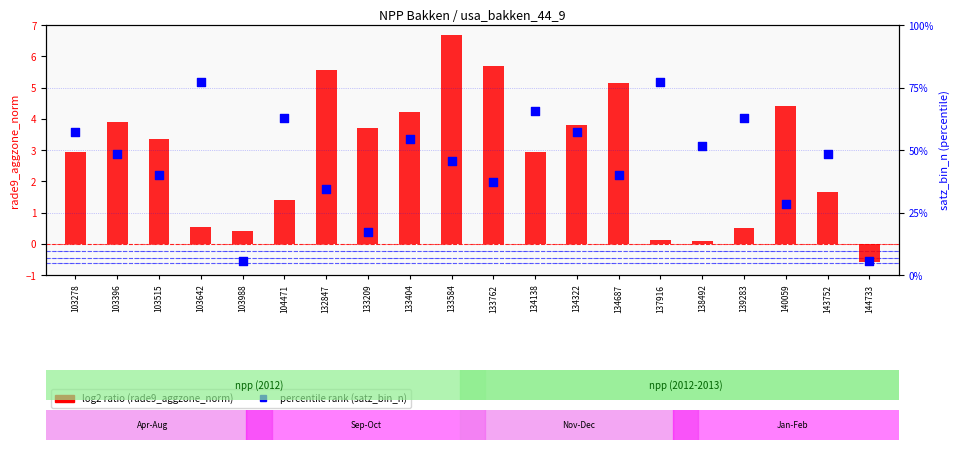

What is the total value across all series at 134322?

23.8